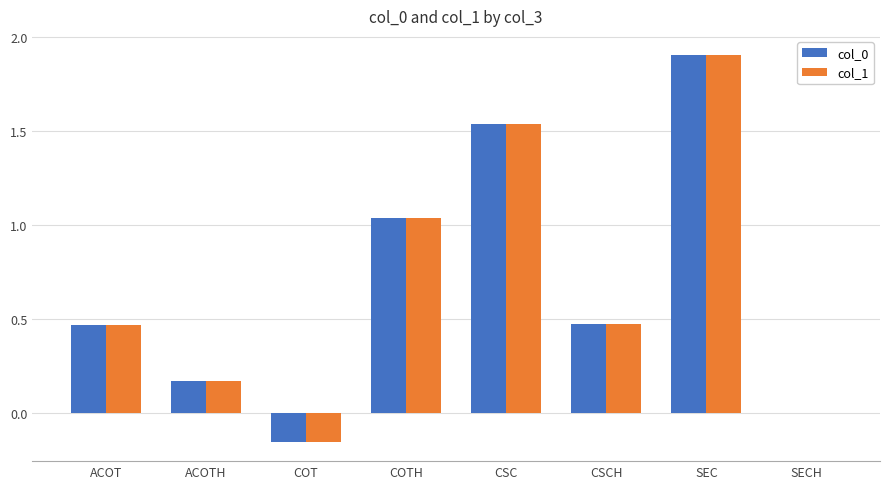

What is the total value across all series at ACOT?

0.9